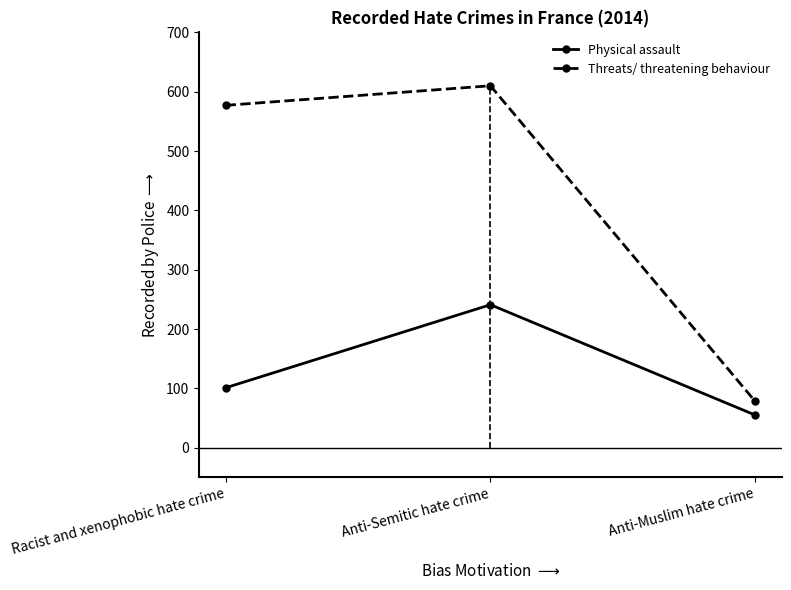

Reading left to right, list all the values displayed in this chart.

Physical assault: Racist and xenophobic hate crime=101	Anti-Semitic hate crime=241	Anti-Muslim hate crime=55
Threats/ threatening behaviour: Racist and xenophobic hate crime=577	Anti-Semitic hate crime=610	Anti-Muslim hate crime=78